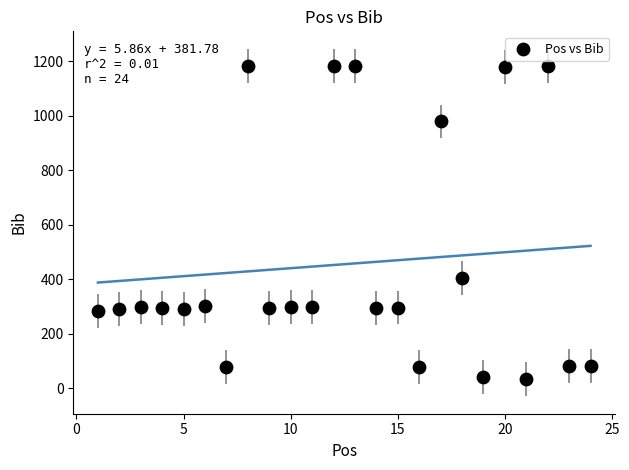

What Y value in the scatter plot is closest to 608?

404